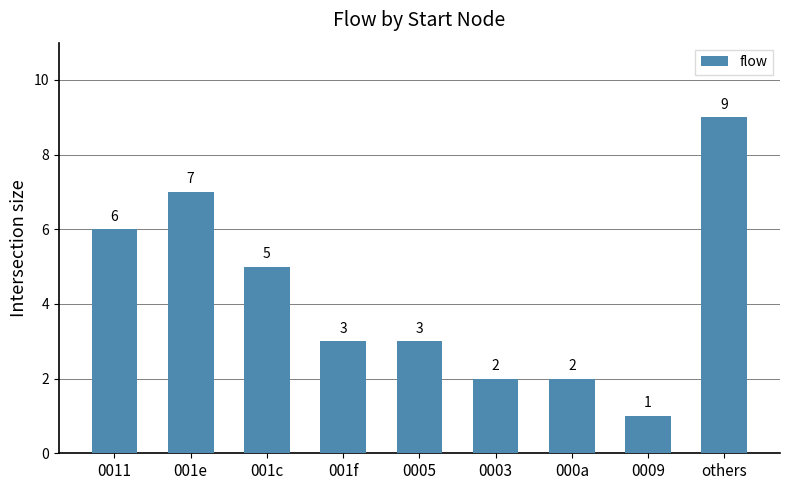

Reading left to right, list all the values displayed in this chart.

0011=6	001e=7	001c=5	001f=3	0005=3	0003=2	000a=2	0009=1	others=9